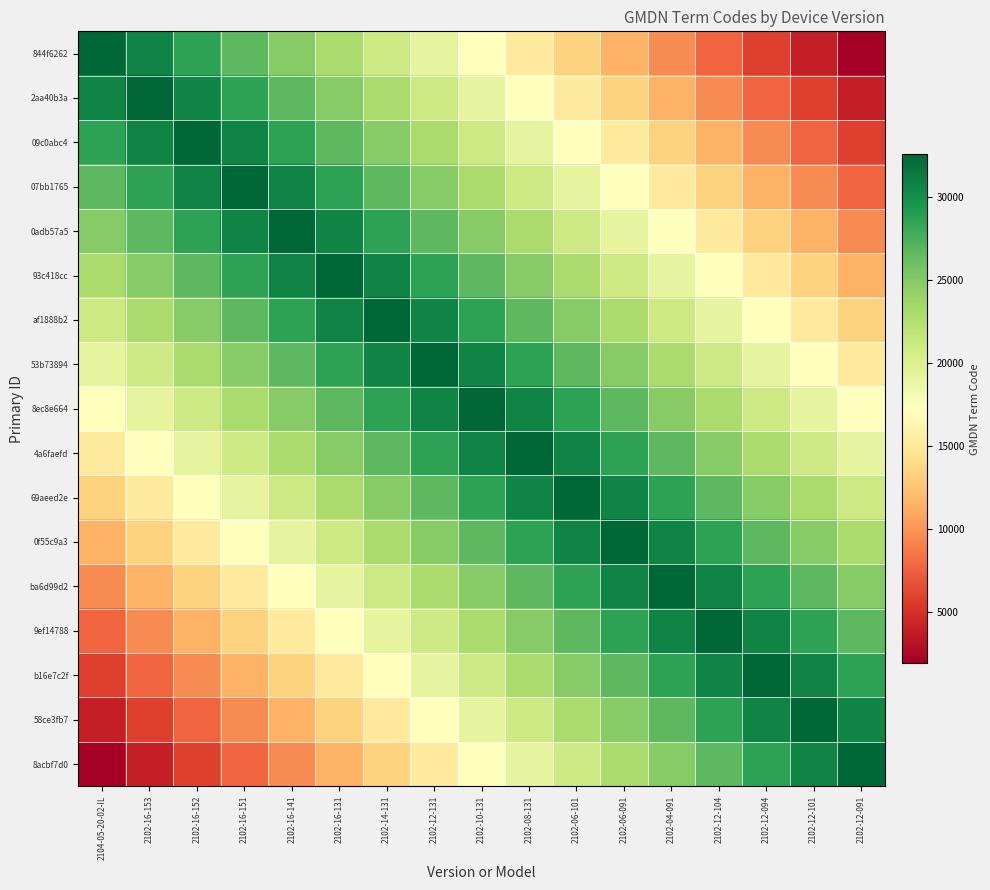

Which label corresponds to the smallest value in the chart?

2102-12-091